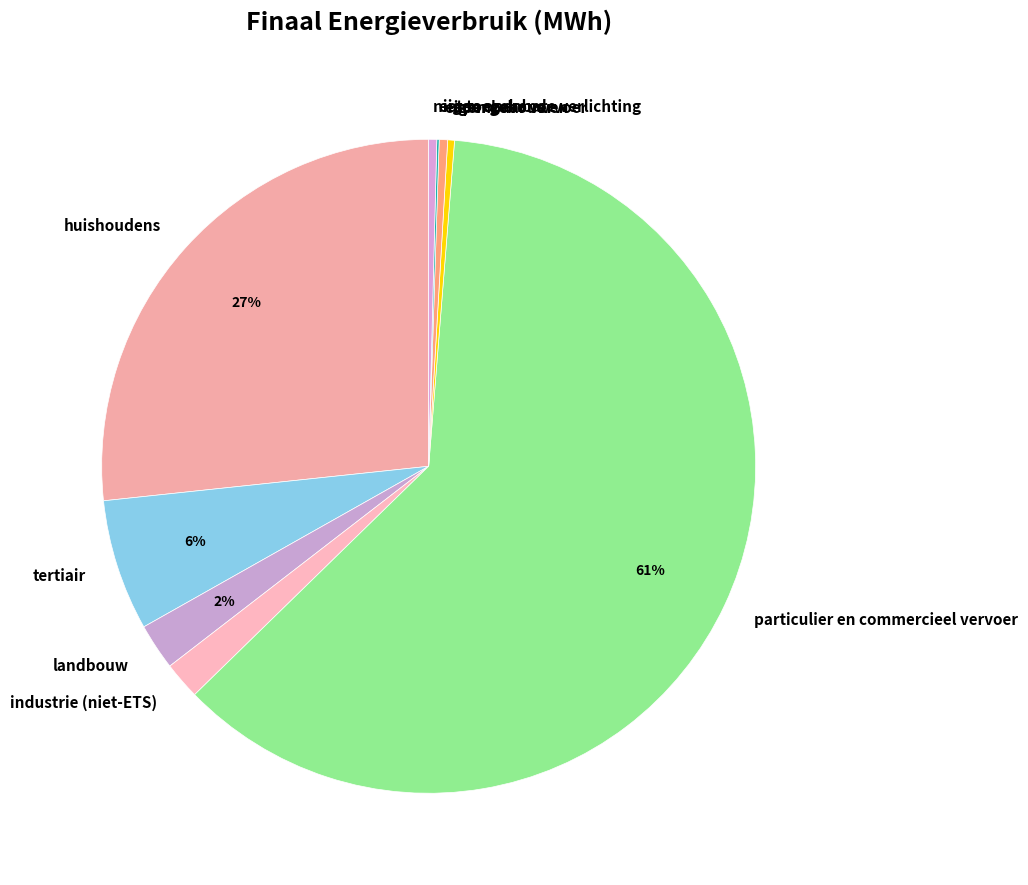

To the nearest percent, what is the difference between the landbouw and tertiair slice percentages?

4%